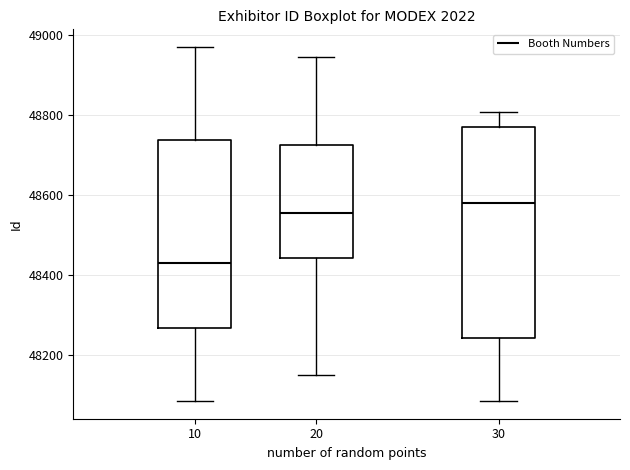

Which box is the tallest, from its lower edge to its upper edge?

30